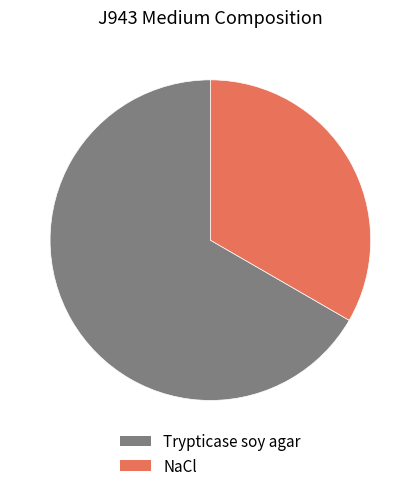

The Trypticase soy agar slice represents 72% of the pie. True or false?

False